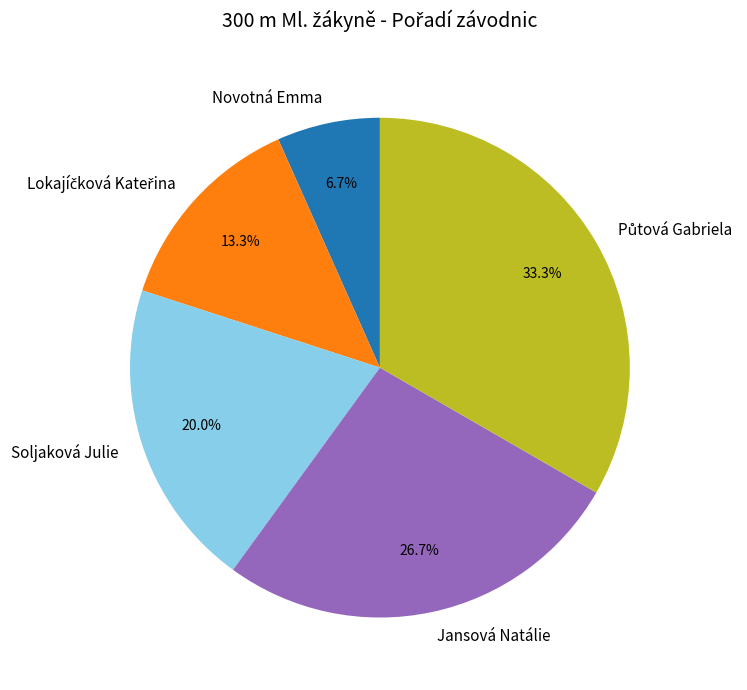

Is there a majority slice in this chart?

No